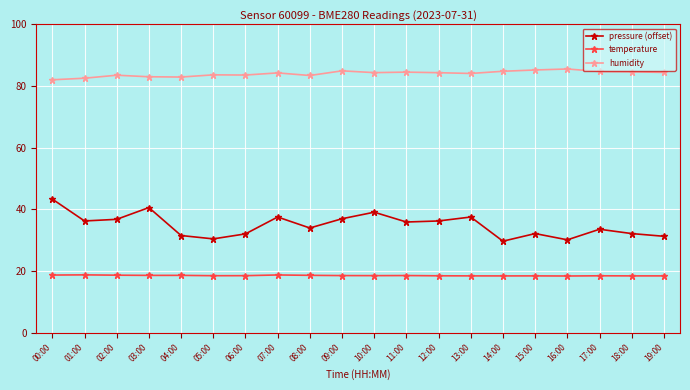

True or false: humidity and pressure (offset) cross at least once.

False